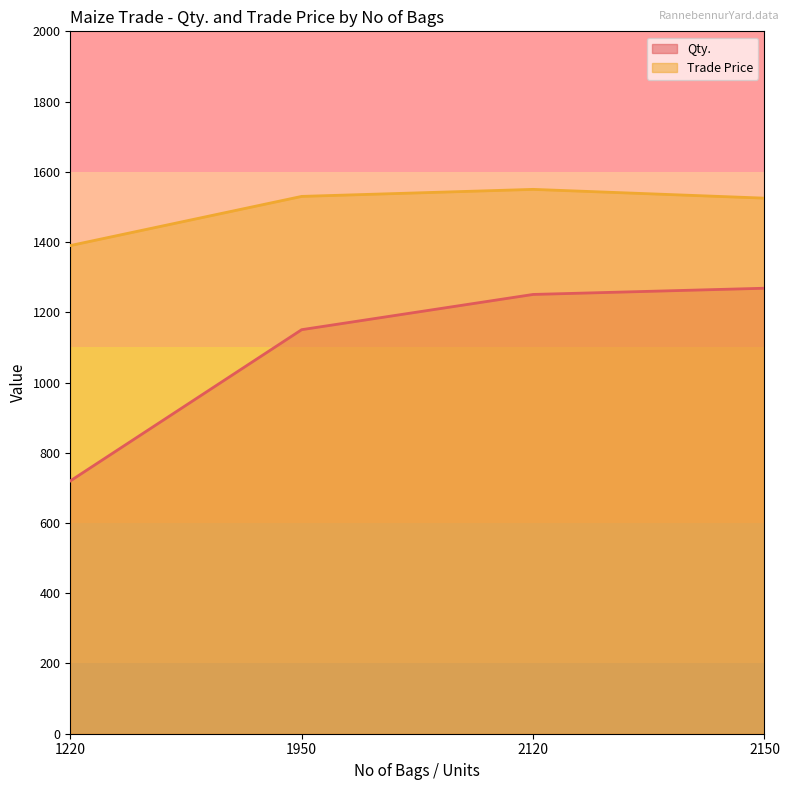

How many interior local peaks does the Trade Price series have?

1